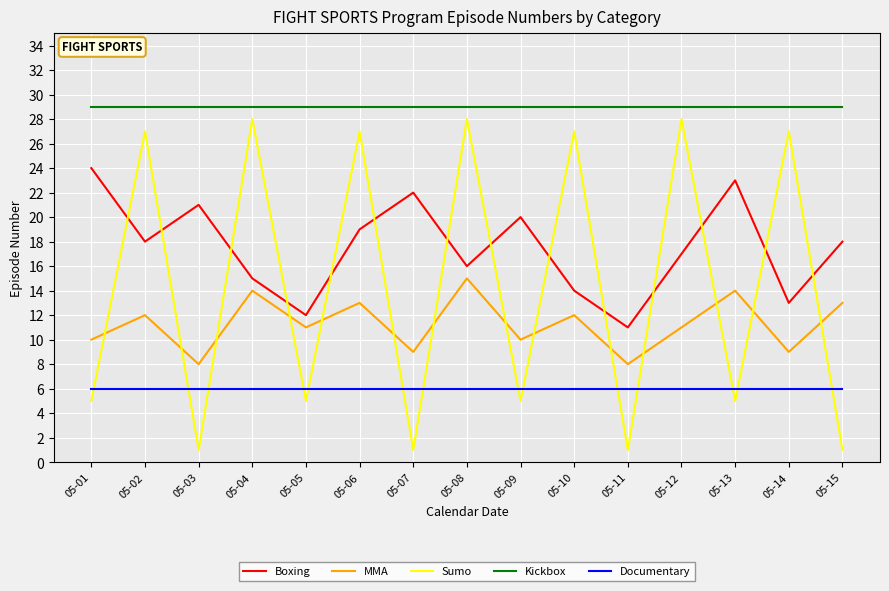

Where is Boxing nearest to the value 17?

05-12